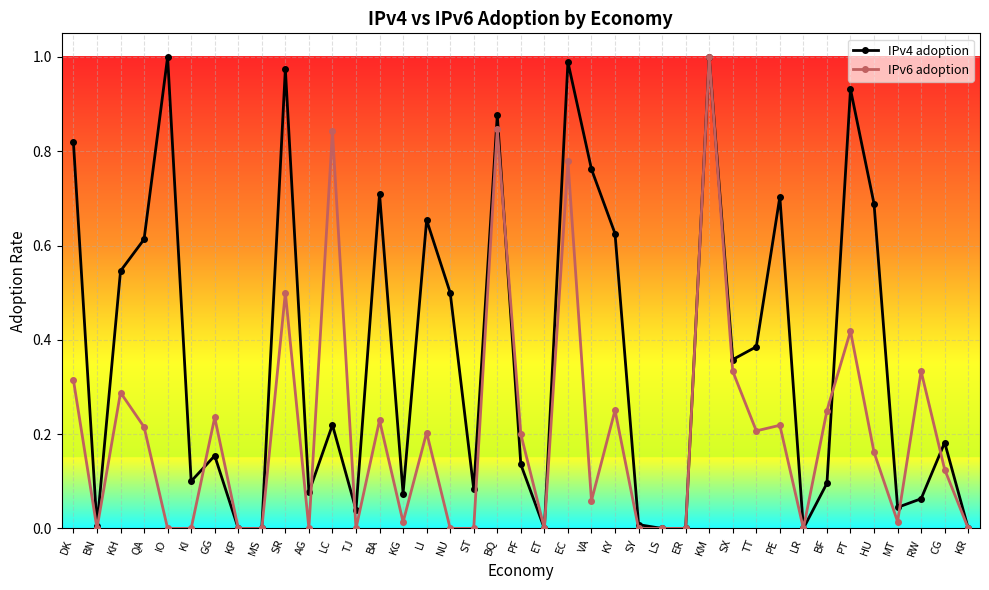

How many lines are shown in the chart?

2